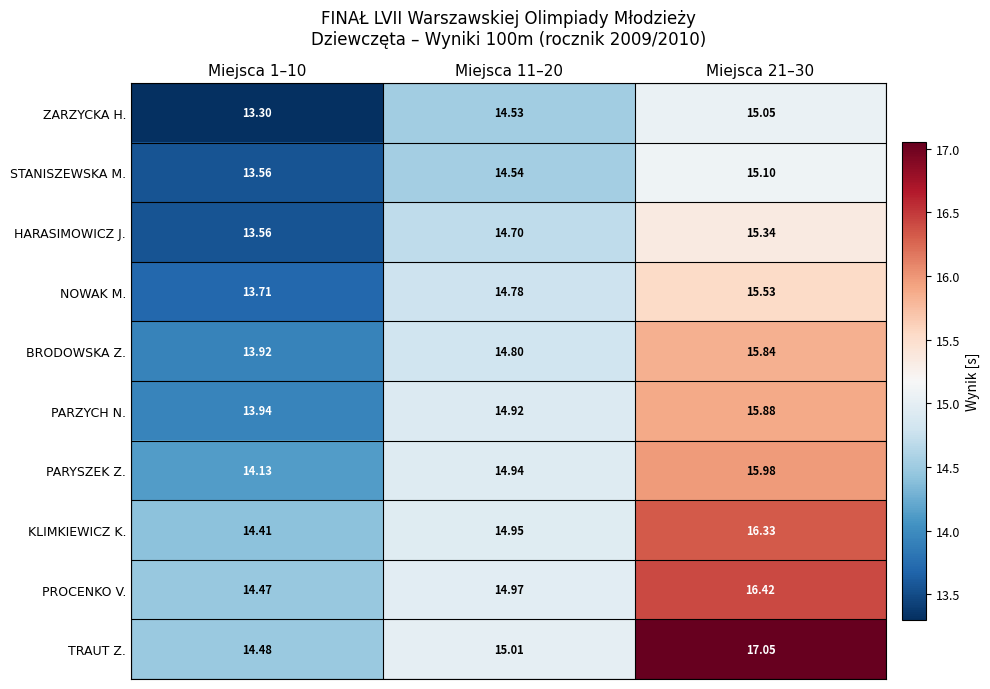

At how many categories does at least one series exceed 16?

1